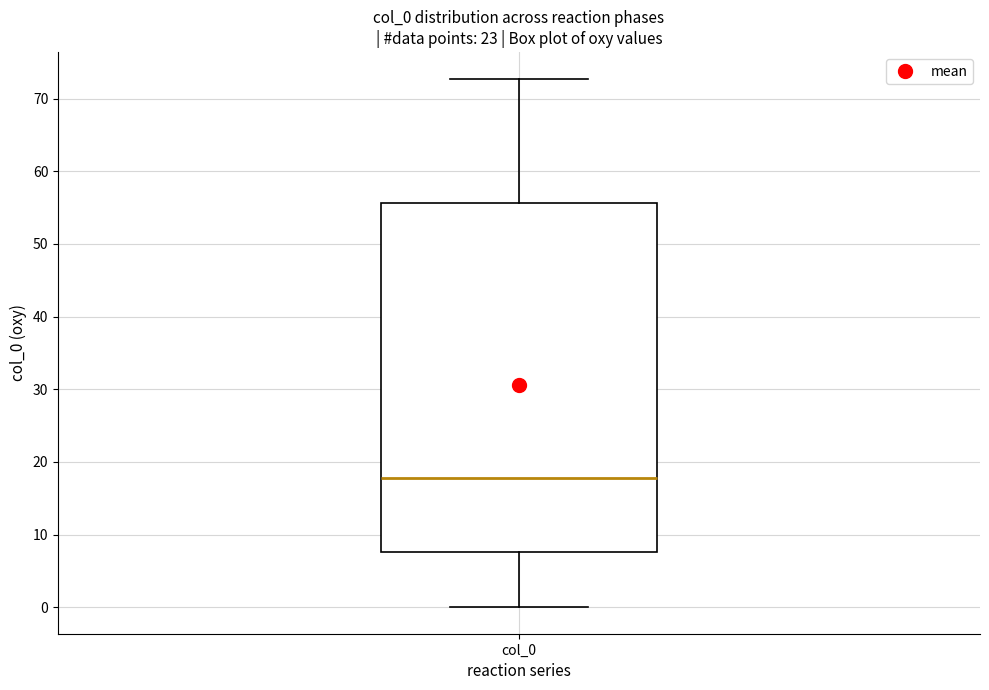

Read this box plot against the y-axis: the position of the median line, the range covered by the box, and the ends of both whiskers. The values are not printed on the chart, so give them approximately, as read against the axis.

median 18, box 8 to 56, whiskers 0 to 73